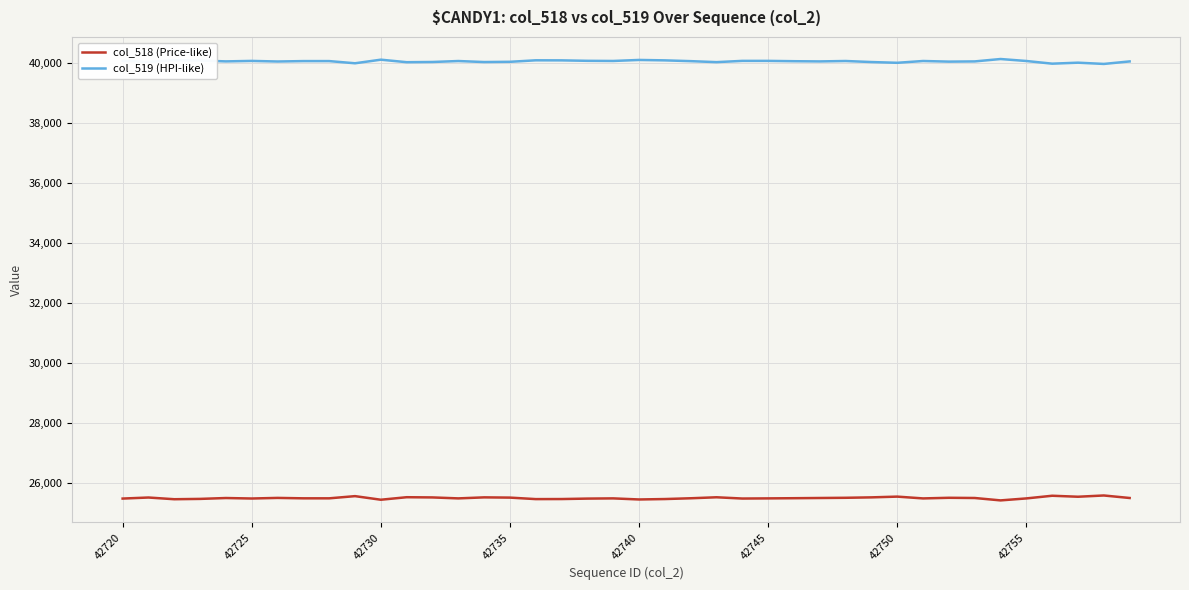

Which series has the largest total across all categories?

col_519 (HPI-like)